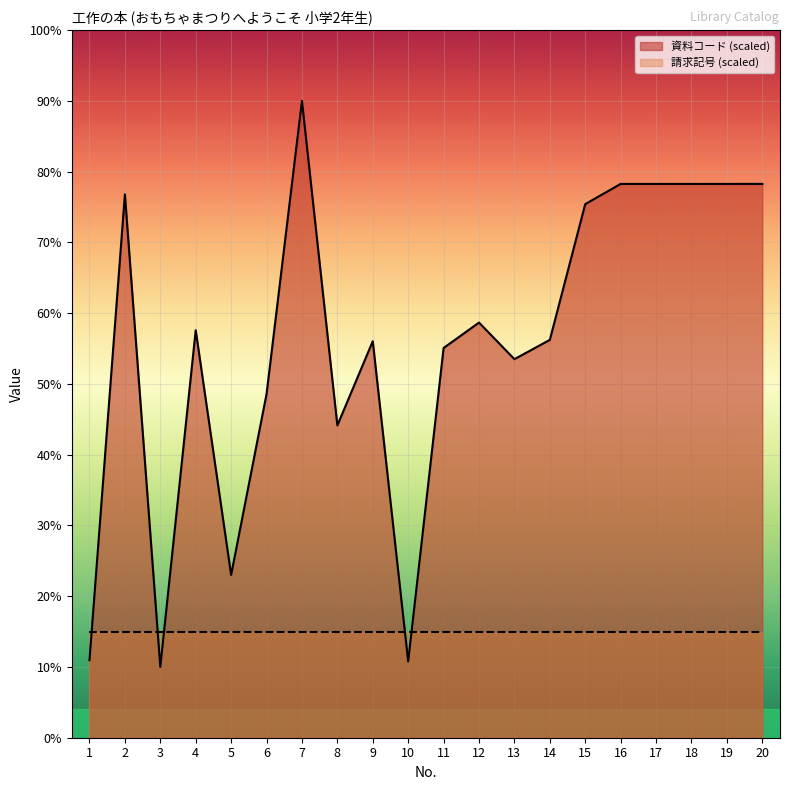

Which label corresponds to the largest value in the chart?

7